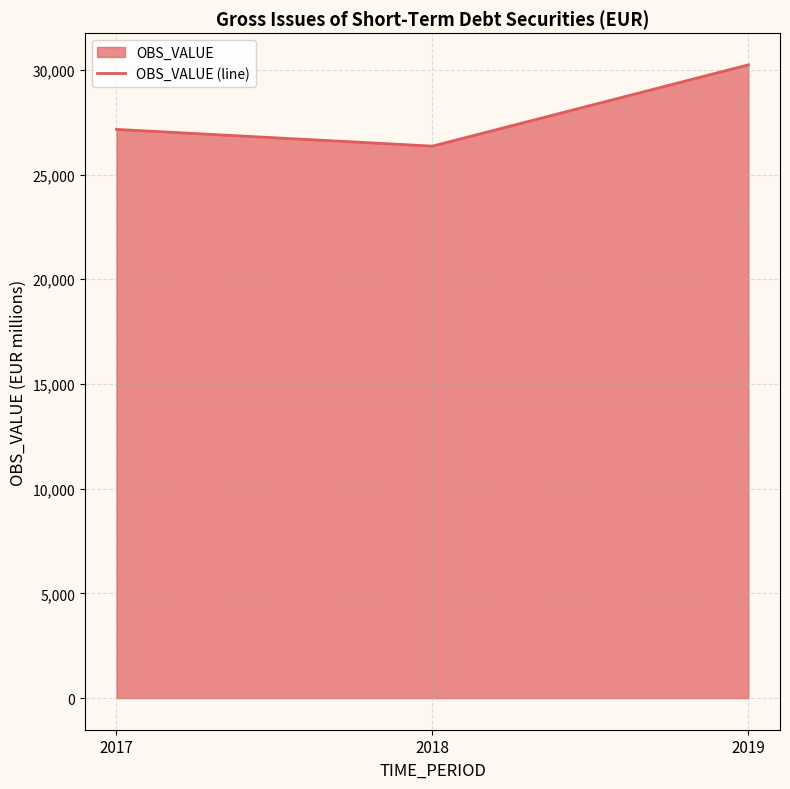

Read the value at 2018.

26356.7